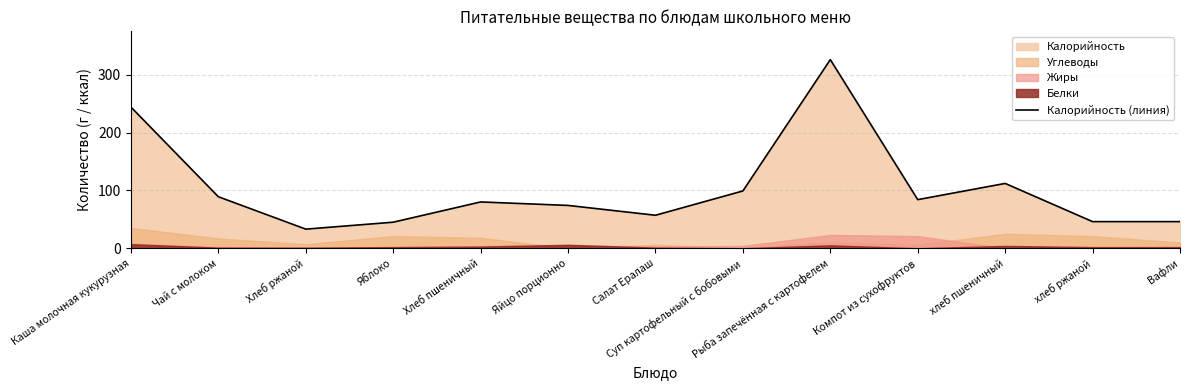

At which category does the chart reach its minimum across all series?

Хлеб ржаной